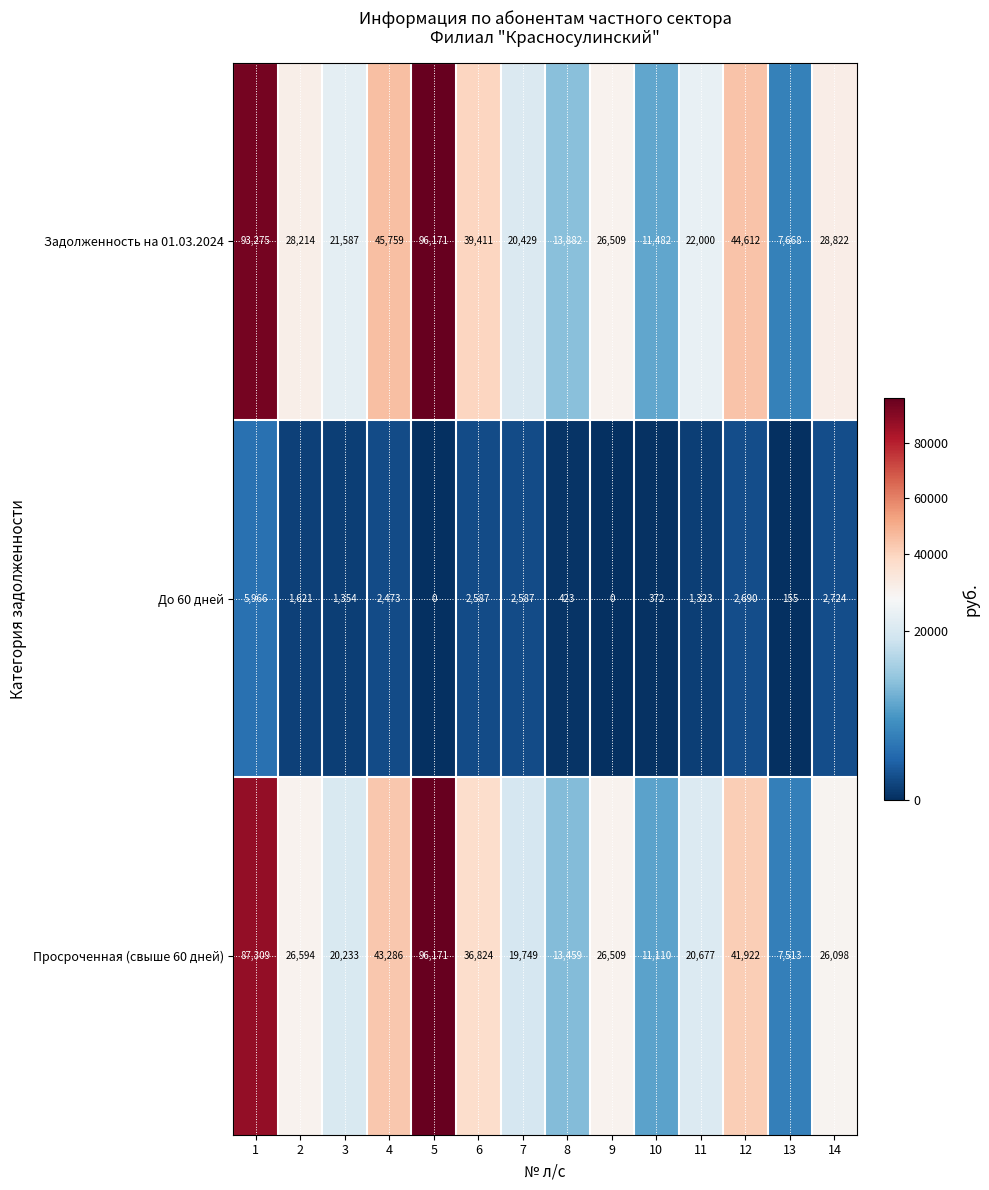

Read the До 60 дней value at 10, to the nearest 50.

350